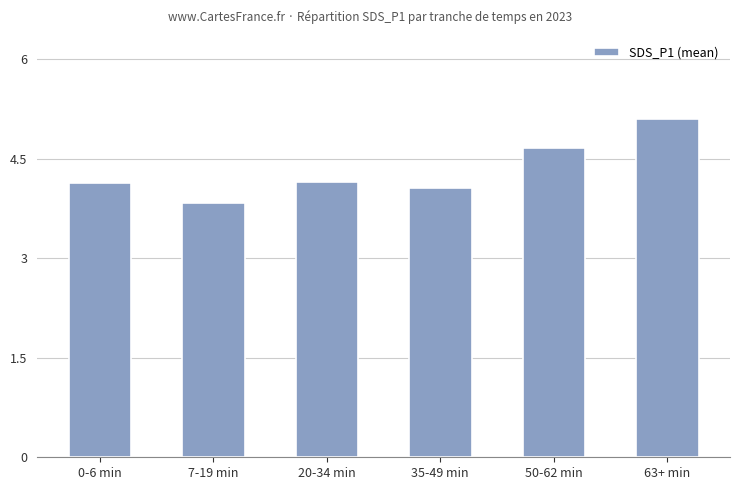

What is the label of the 2nd bar from the right?

50-62 min